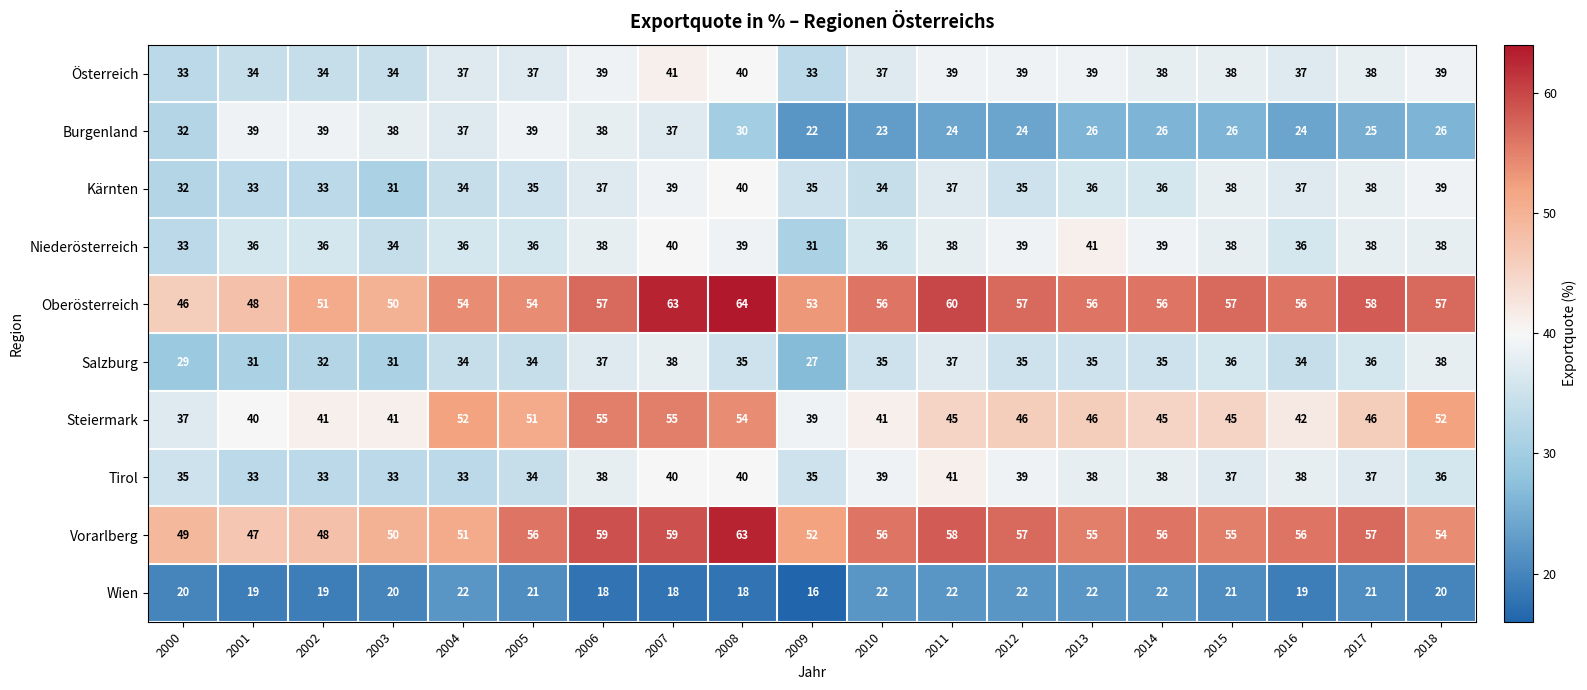

The value of Niederösterreich at 2002 is 16. True or false?

False